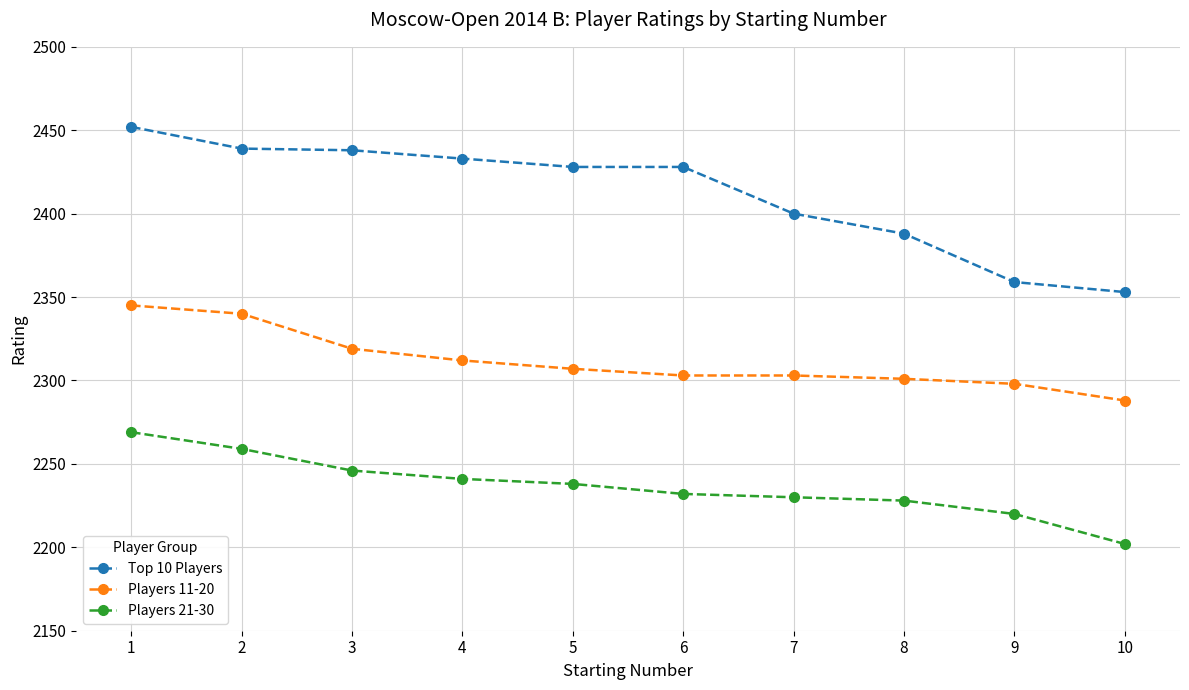

Is the value of Top 10 Players at 7 greater than the value of Players 11-20 at 10?

Yes